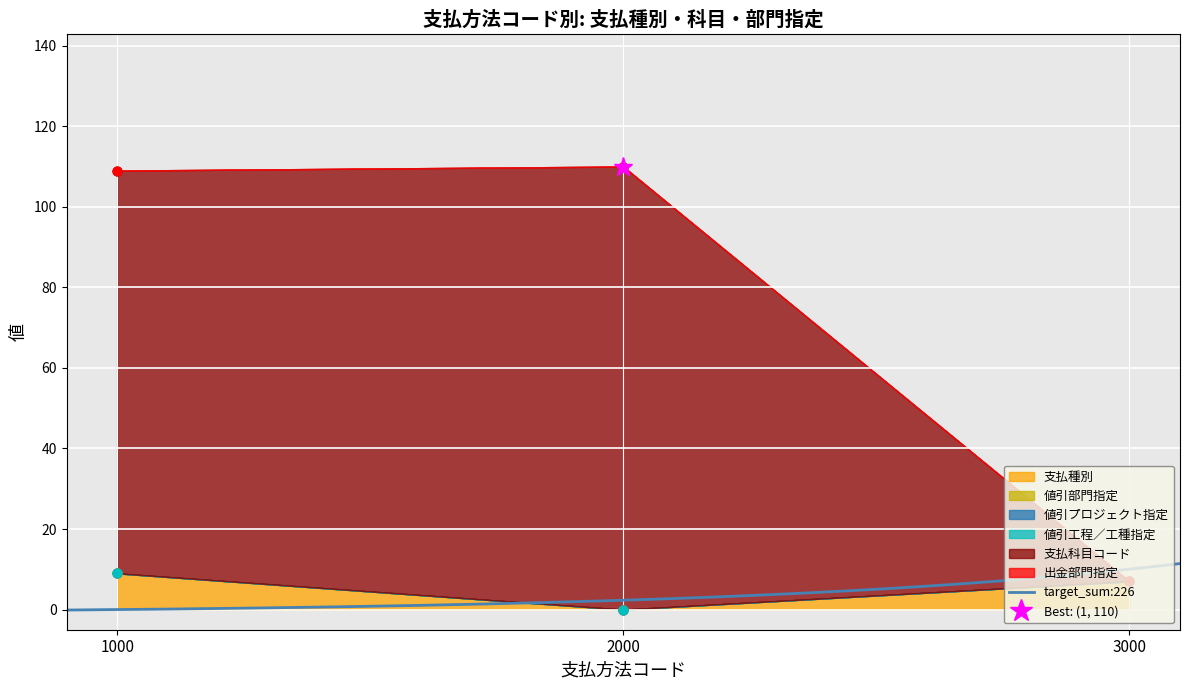

Which series has the largest total across all categories?

支払科目コード